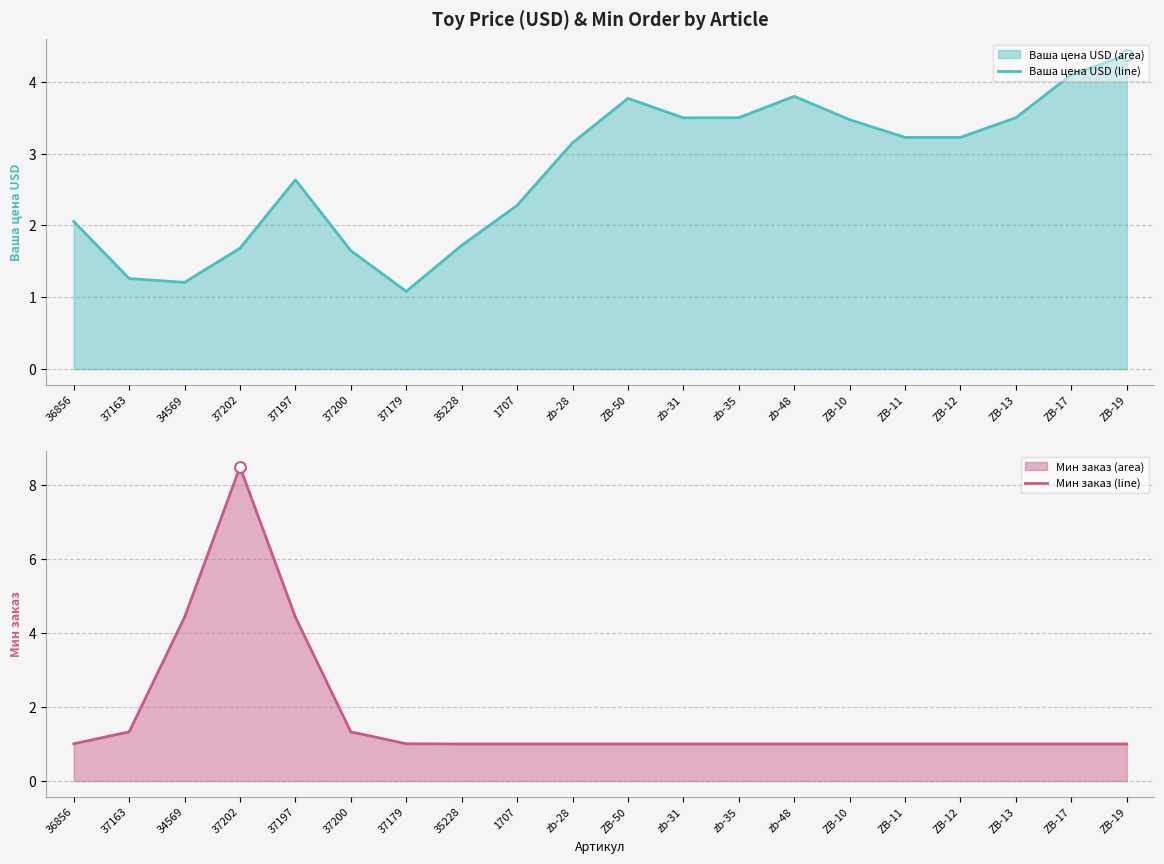

At which category is the sum across all series the highest?

37202